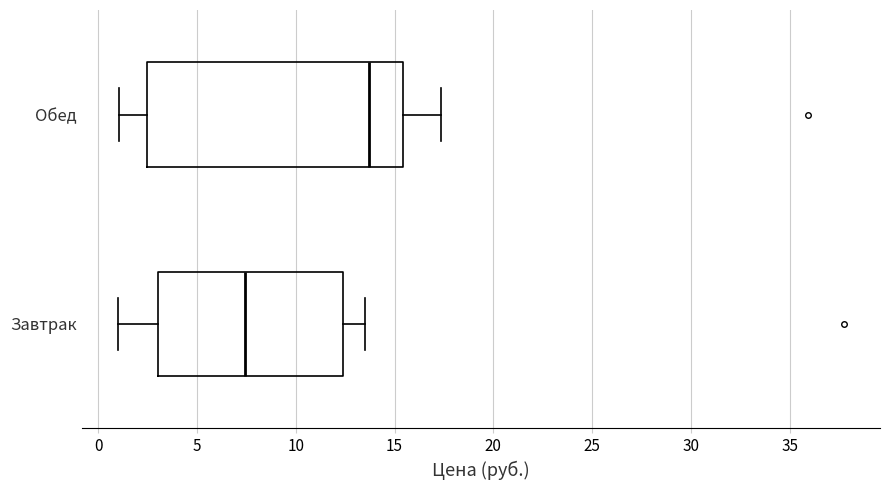

Which box's median line is the furthest to the left?

Завтрак